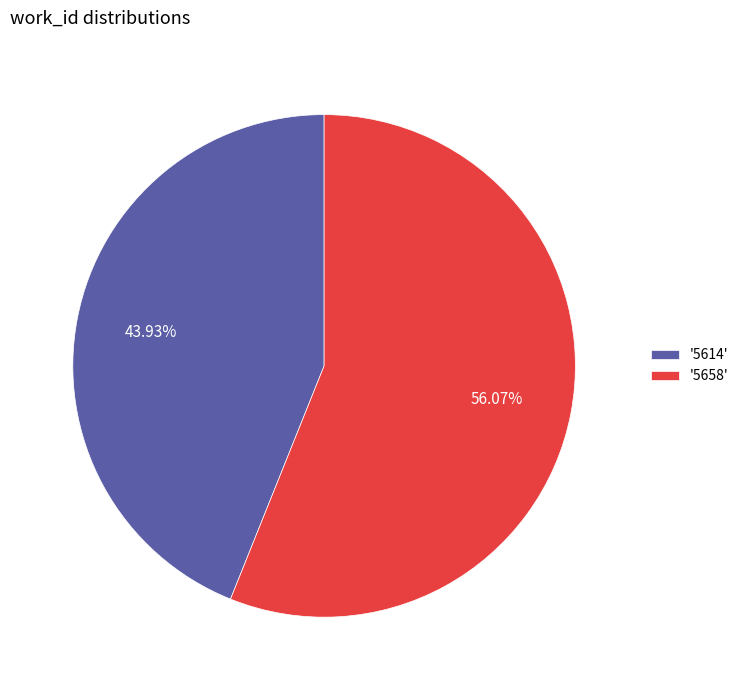

Does '5614' represent more than half of the total?

No